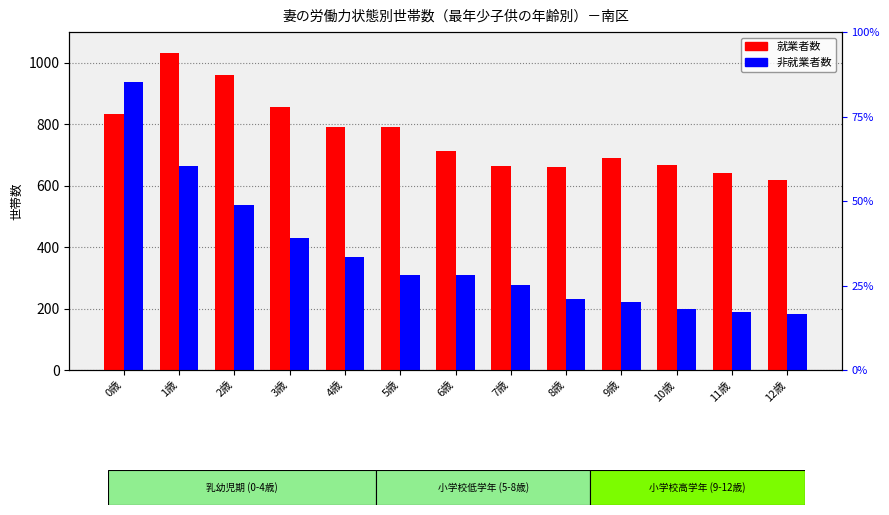

Is the value of 非就業者数 at 0歳 greater than the value of 就業者数 at 7歳?

Yes